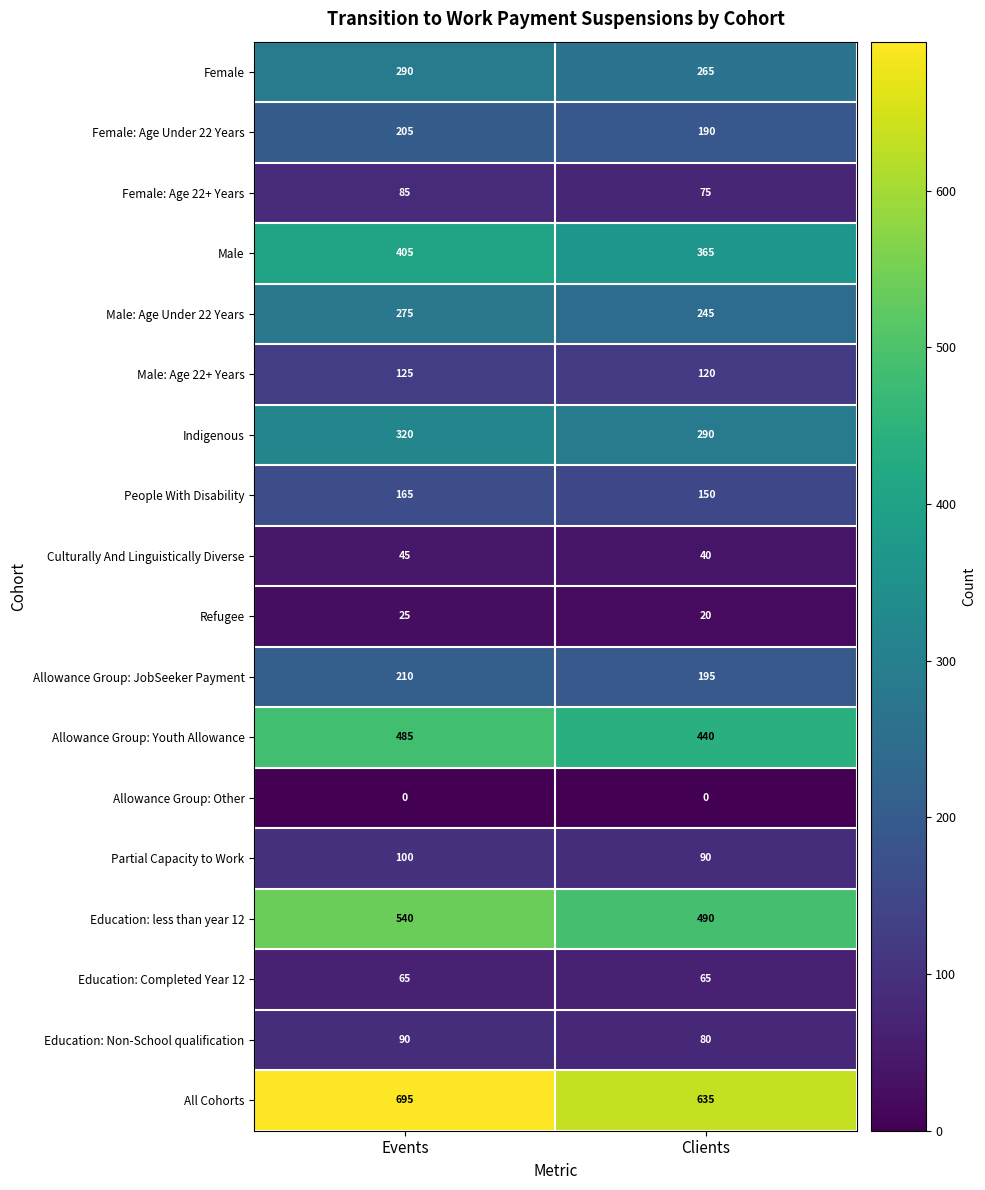

Read the Education: less than year 12 value at Clients, to the nearest 5.

490